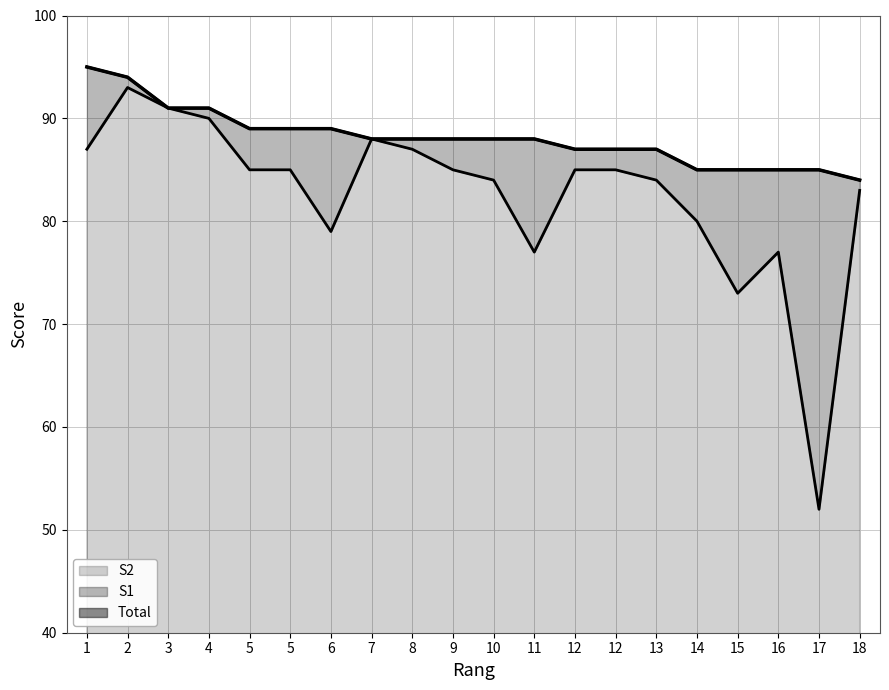

What is the difference between the highest and lowest values at 5?

4